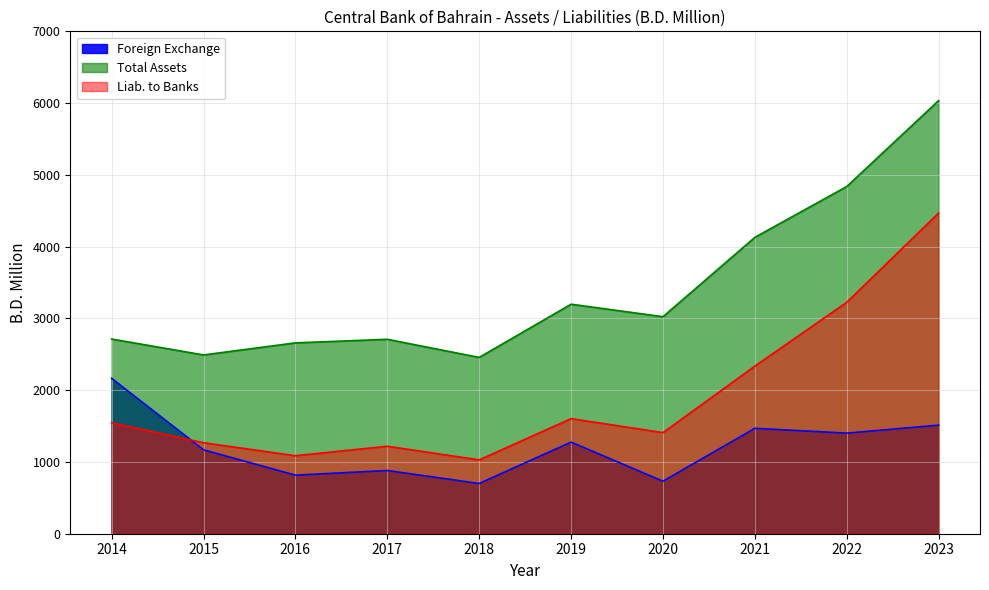

At how many categories does at least one series exceed 6015?

1